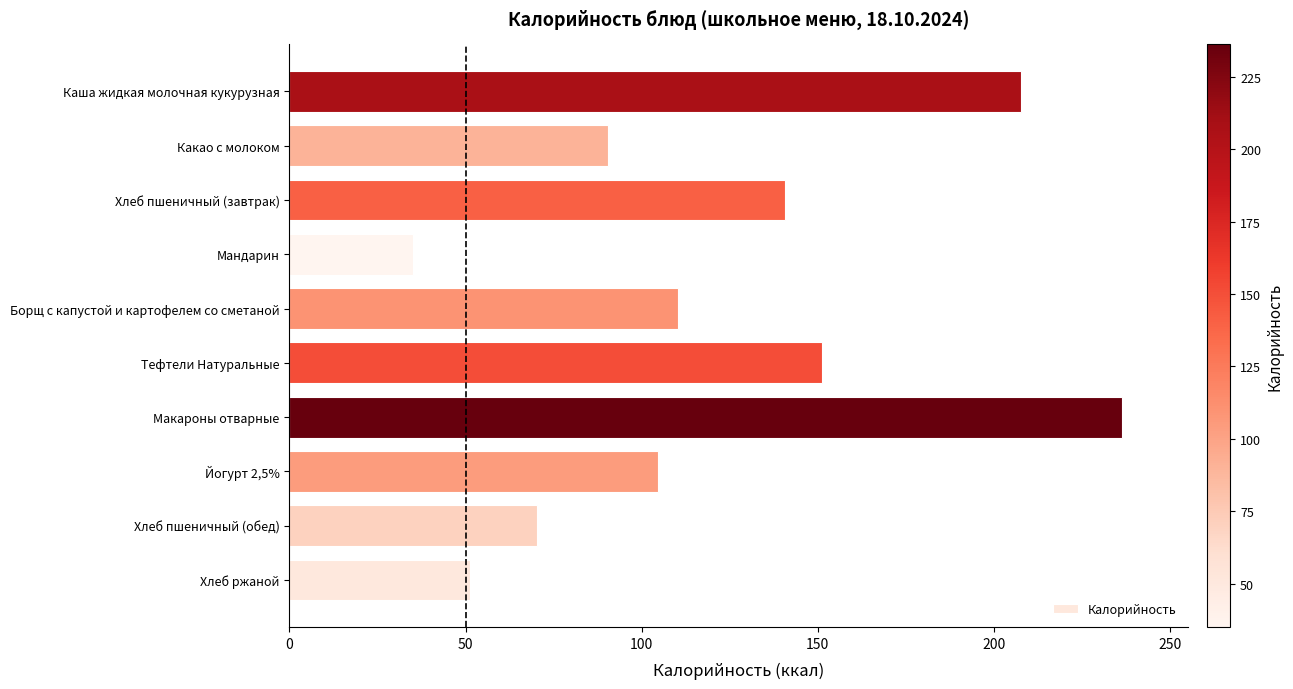

Reading top to bottom, extract all data points from this chart.

Каша жидкая молочная кукурузная=207.8	Какао с молоком=90.4	Хлеб пшеничный (завтрак)=140.6	Мандарин=35.0	Борщ с капустой и картофелем со сметаной=110.4	Тефтели Натуральные=151.1	Макароны отварные=236.2	Йогурт 2,5%=104.6	Хлеб пшеничный (обед)=70.3	Хлеб ржаной=51.2